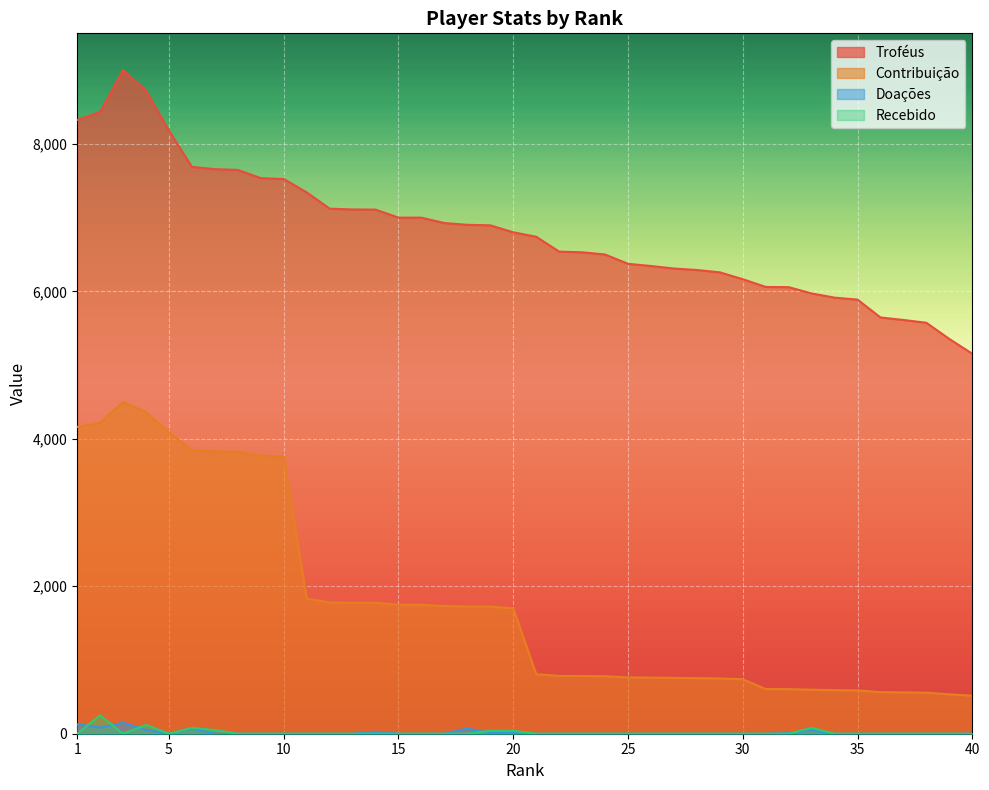

Between 3 and 11, which series saw the biggest shift?

Contribuição